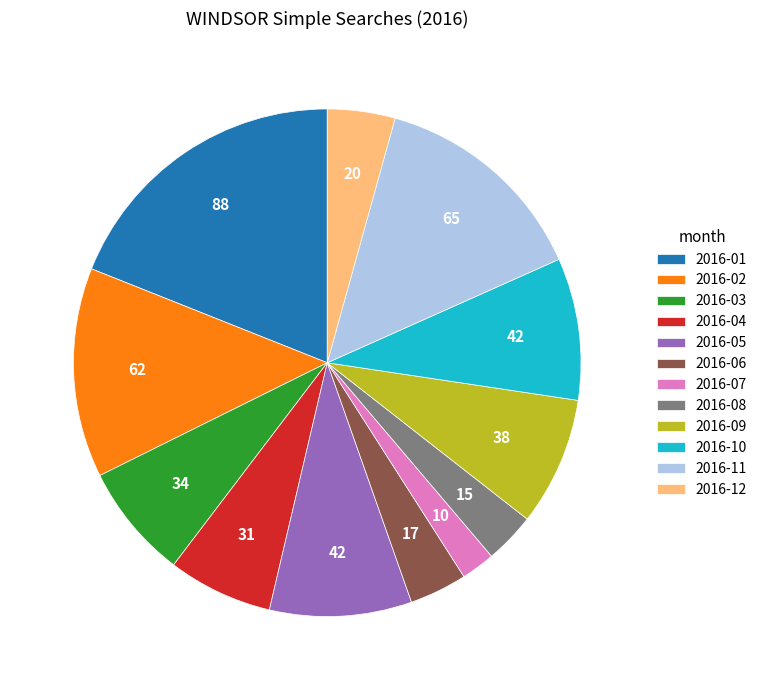

Combined, do 2016-02 and 2016-10 account for over 50%?

No